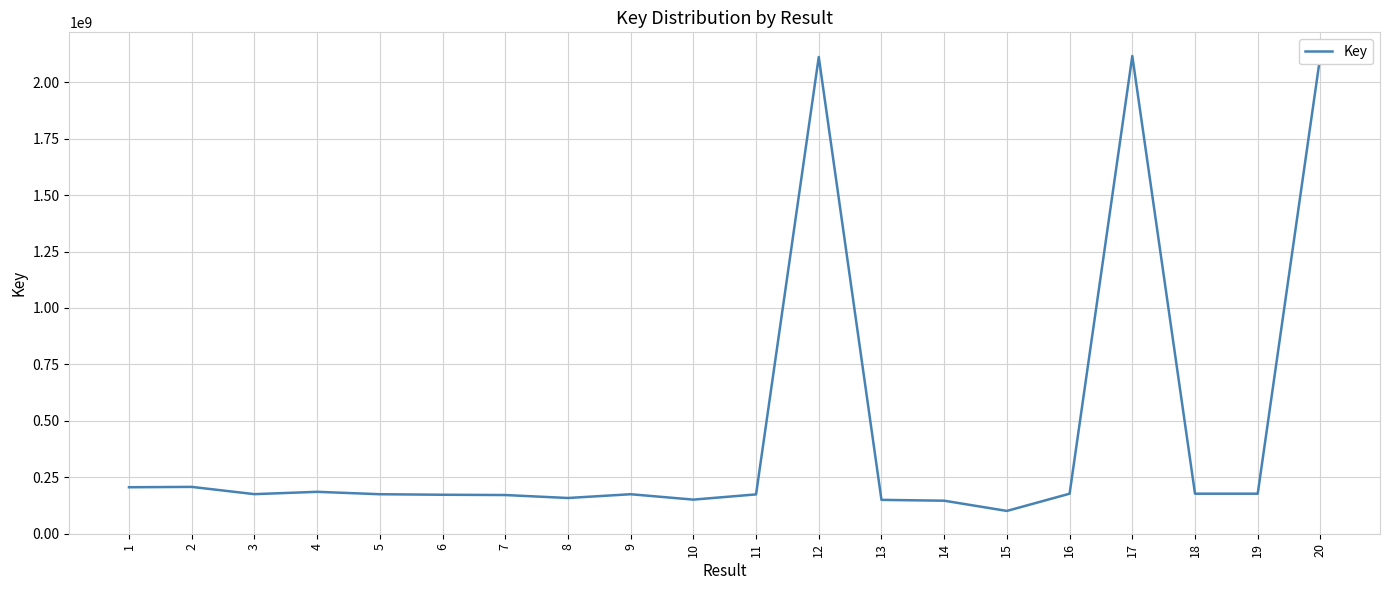

Rank the categories by value from lowest to highest.

15, 14, 13, 10, 8, 7, 6, 11, 5, 9, 3, 19, 16, 18, 4, 1, 2, 12, 17, 20